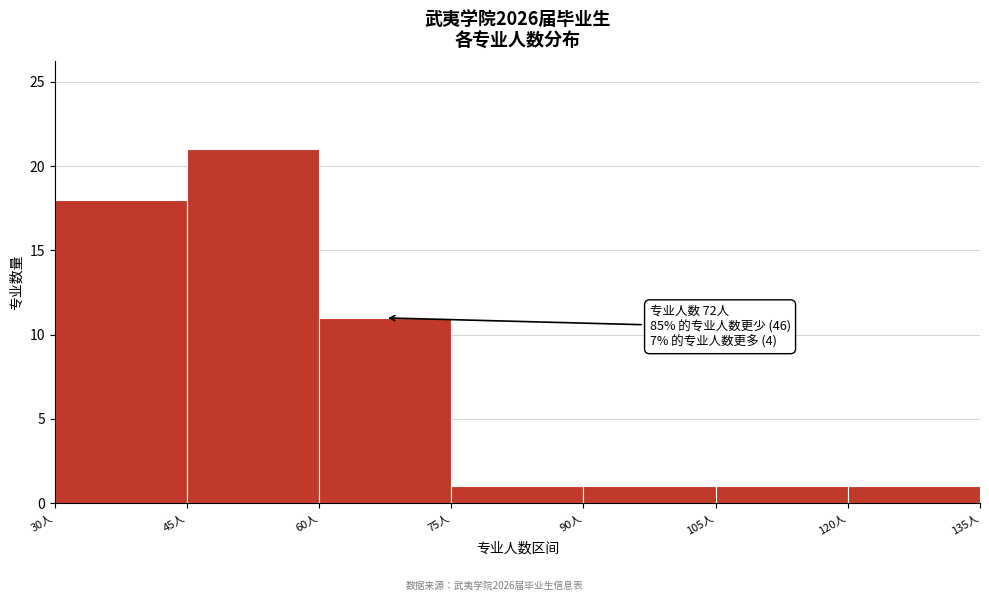

Over which range of the x-axis is the bar tallest?

45 to 60